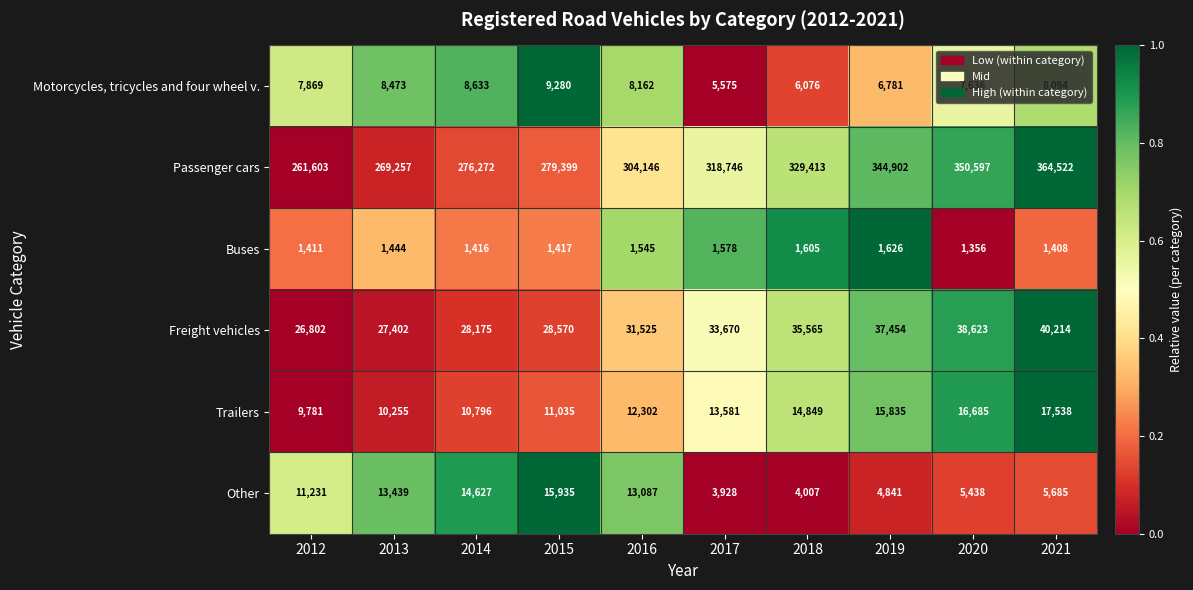

How many data points in Motorcycles, tricycles and four wheel v. are less than 8094?

5